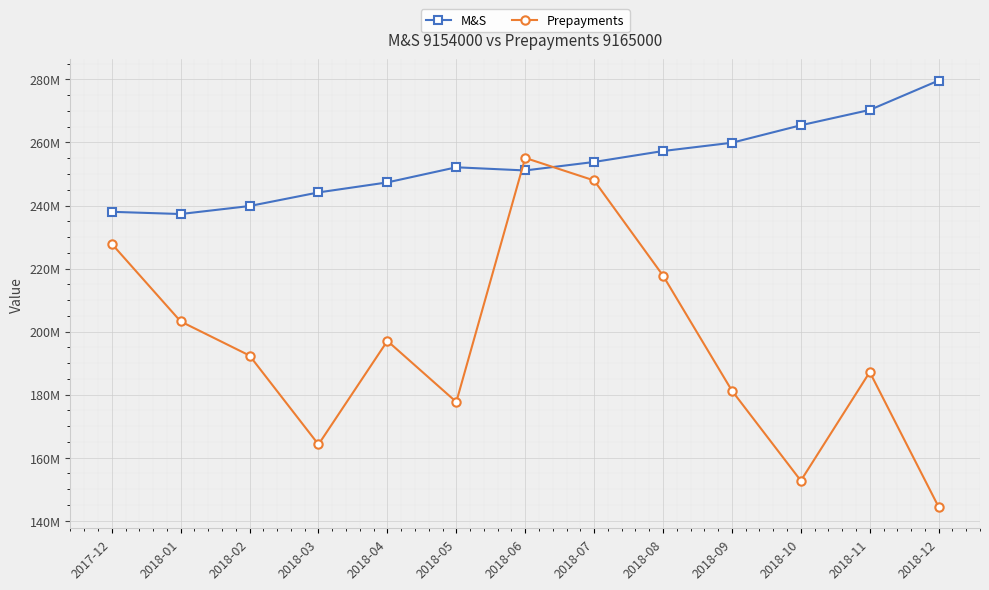

What are all the series names shown in the legend?

M&S, Prepayments